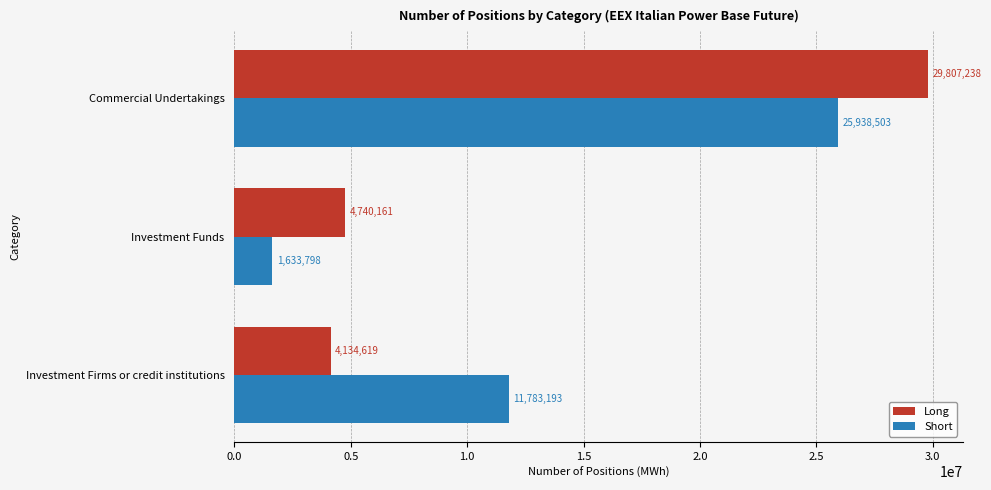

Which category has the lowest value across all series?

Investment Funds